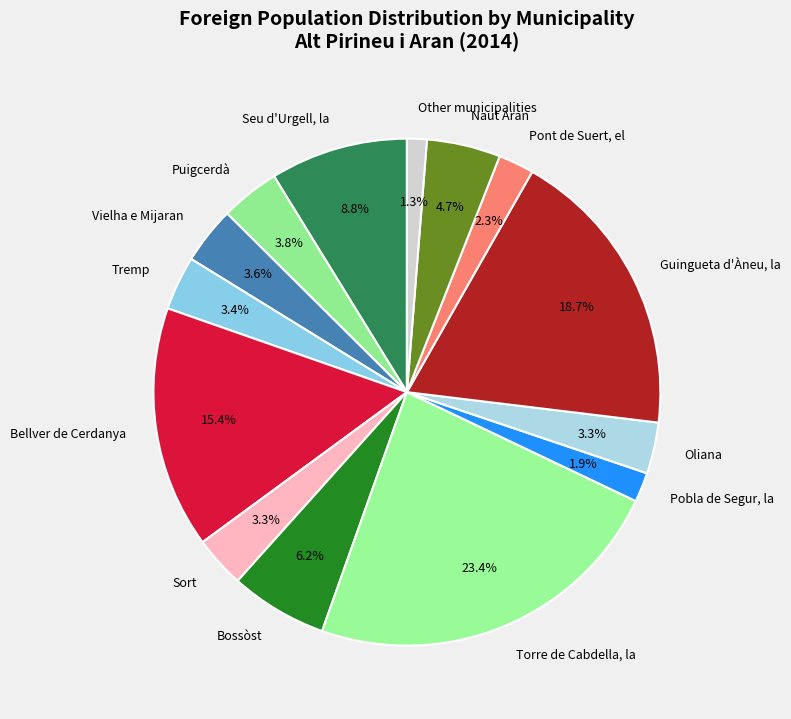

To the nearest percent, what is the difference between the largest and smallest slice percentages?

22%